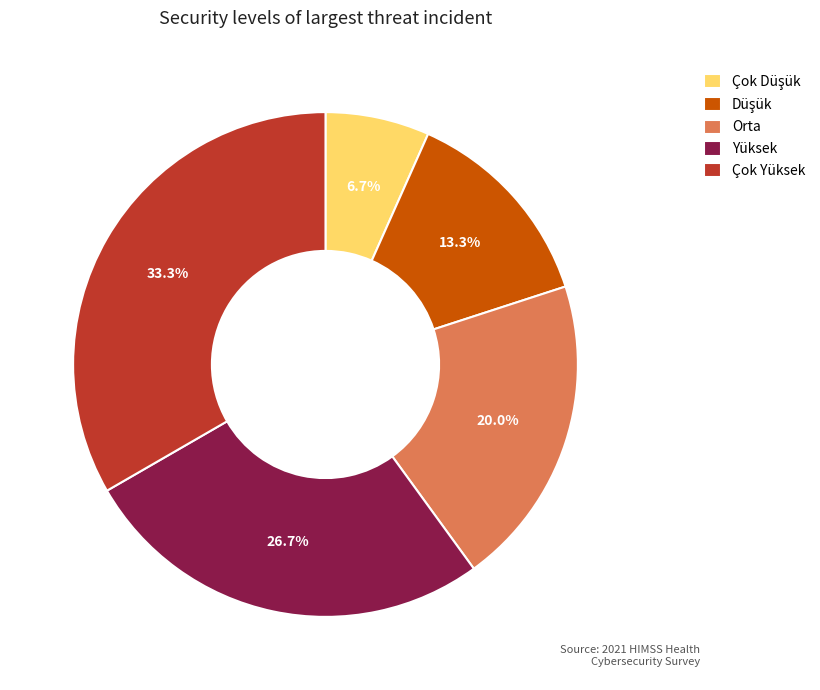

To the nearest percent, what percentage of the pie is Orta?

20%